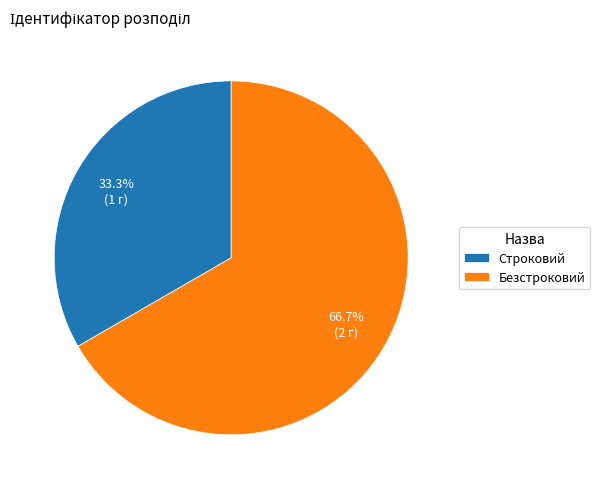

What is the majority slice?

Безстроковий